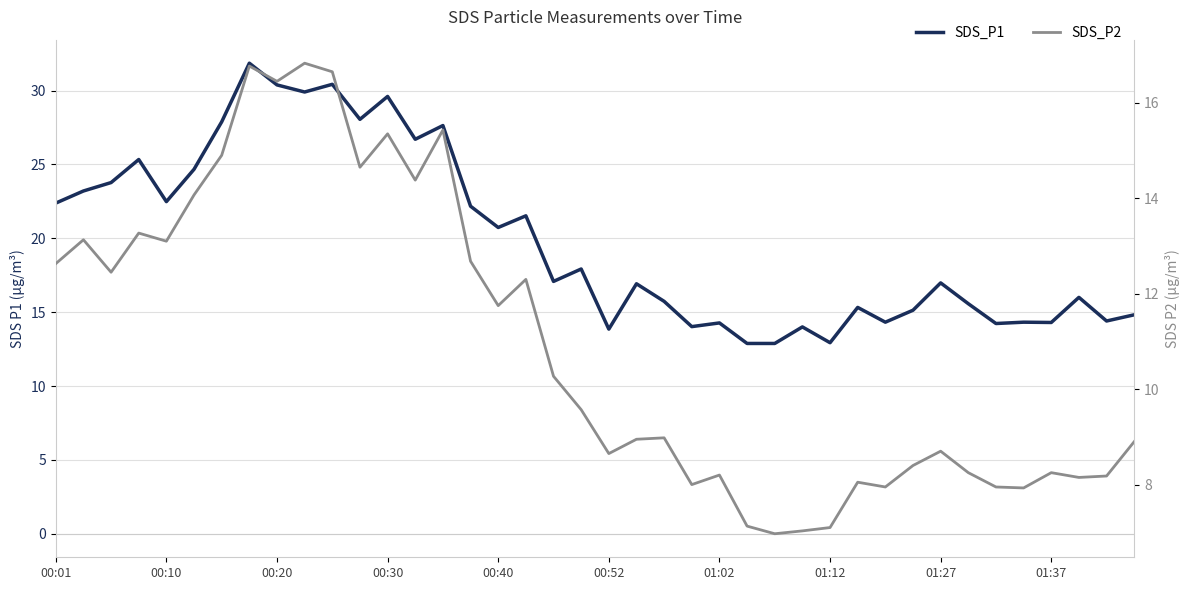

How many lines are shown in the chart?

2